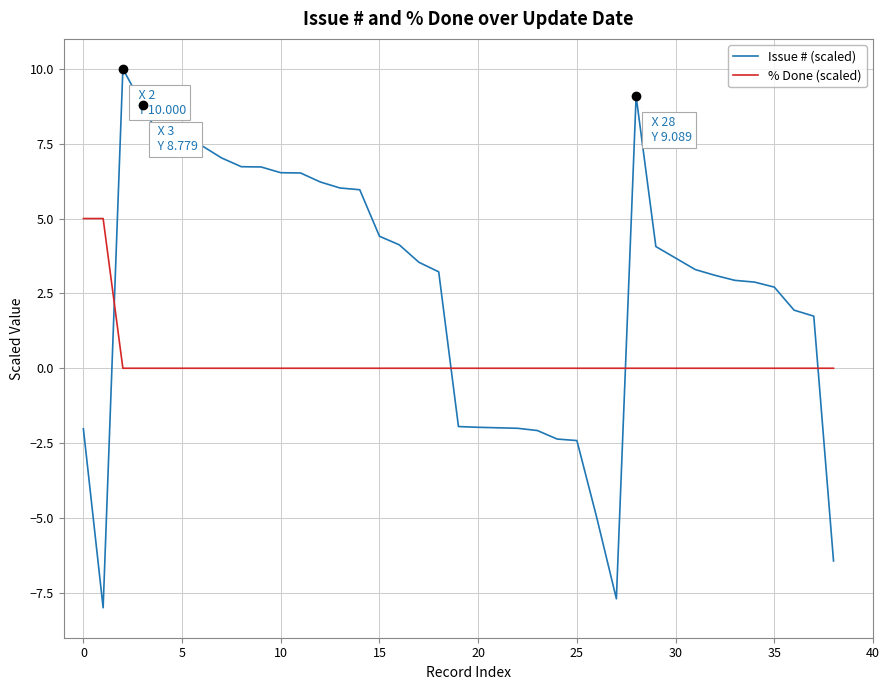

What are all the series names shown in the legend?

Issue # (scaled), % Done (scaled)